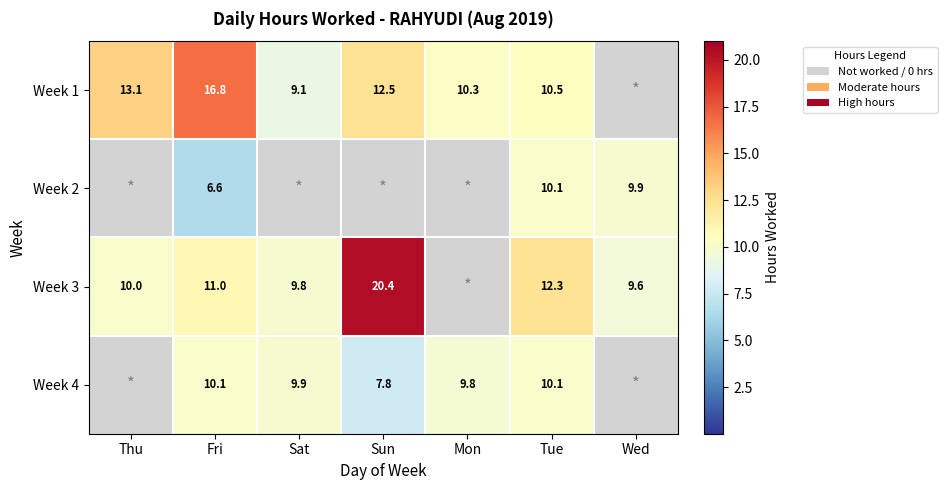

The Week 3 series shows 16.6 at Sat. True or false?

False